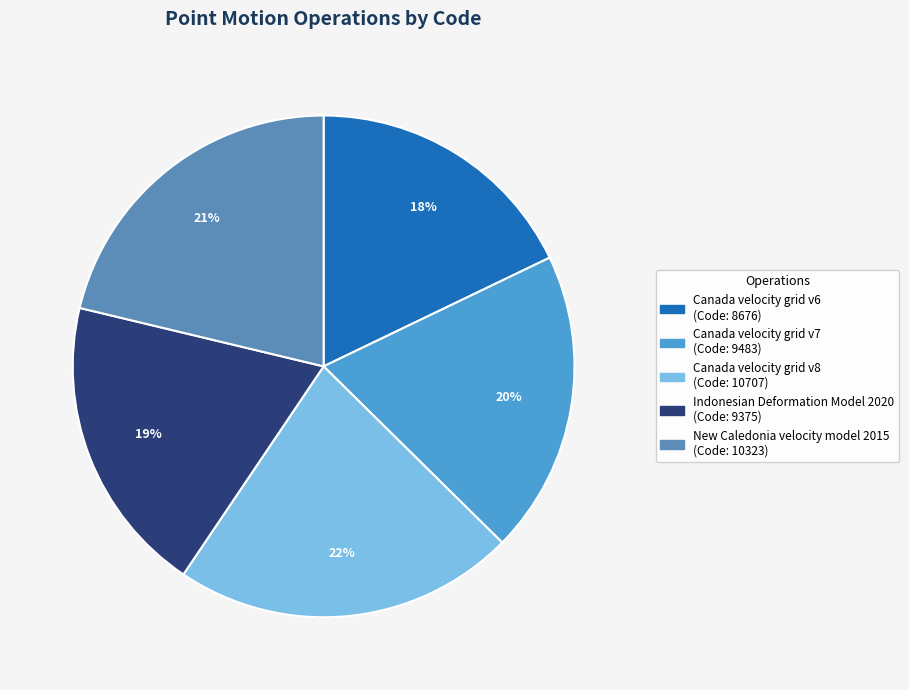

True or false: Canada velocity grid v6 accounts for 12% of the total.

False